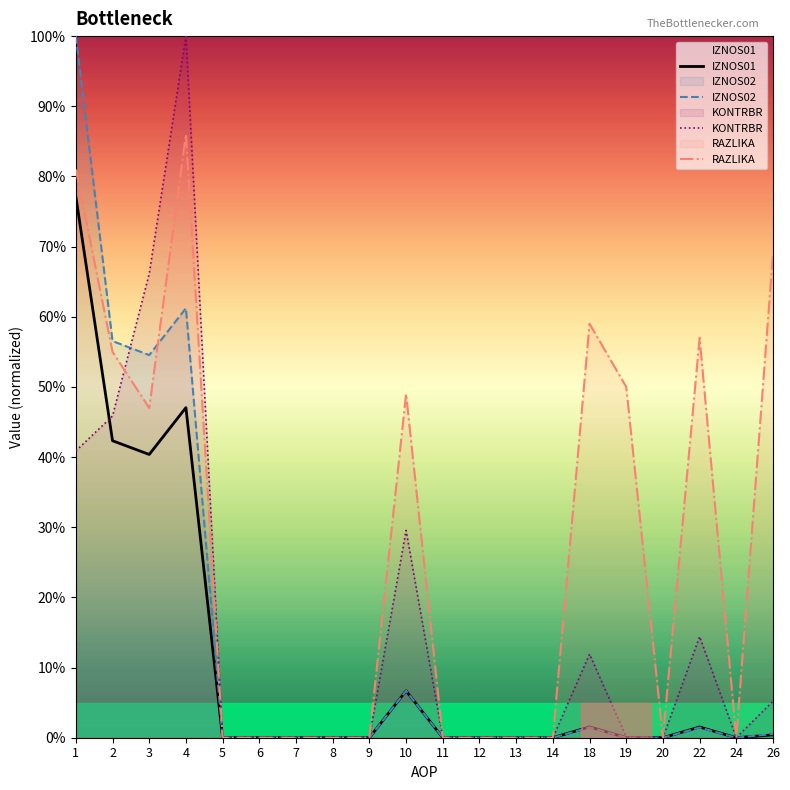

What is the sum of the KONTRBR values at 24 and 1?

0.4